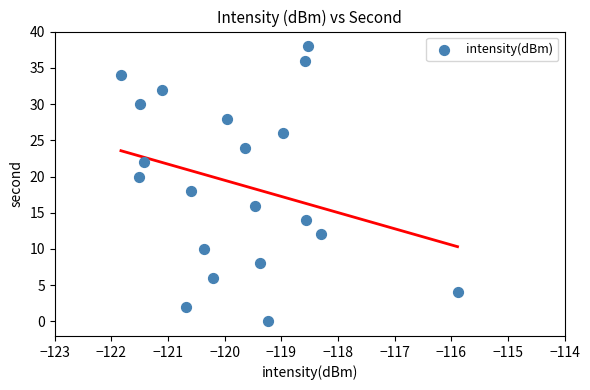

Count the number of points in this scatter plot.

20